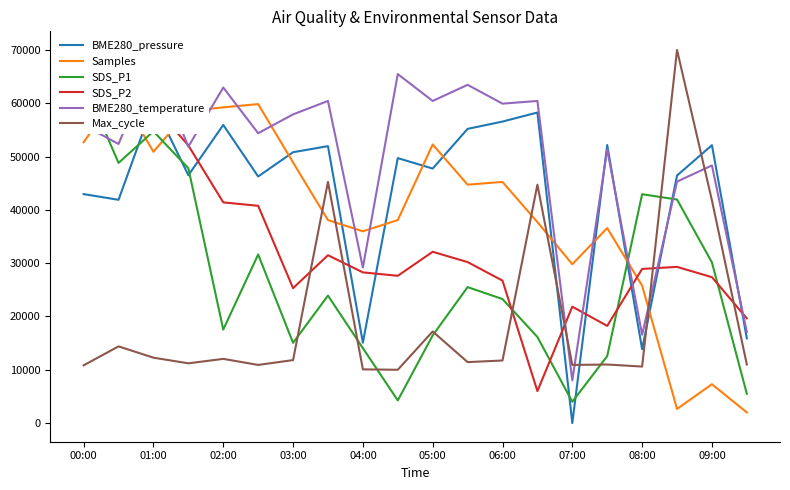

Count the number of data series in this chart.

6